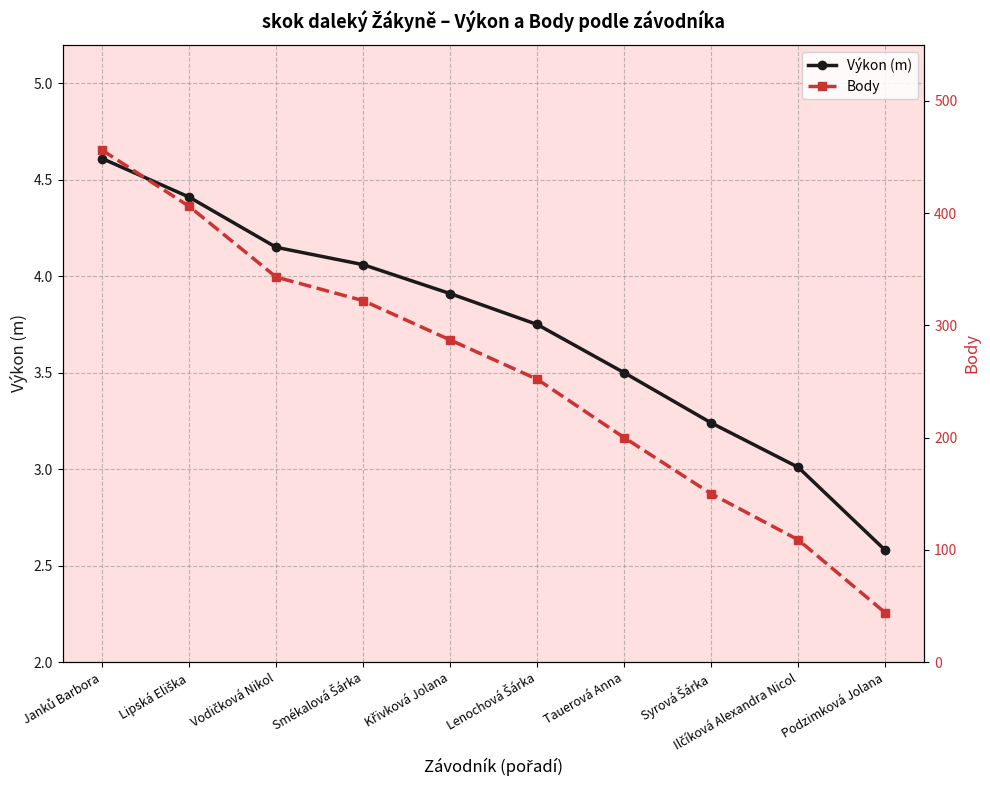

Is this an area chart (filled region under the line)?

No